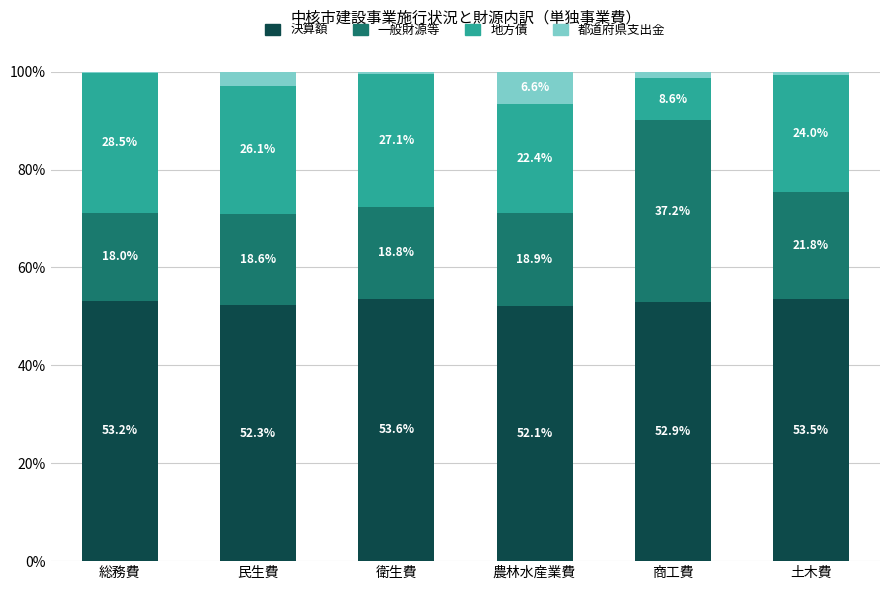

What value does the 決算額 series have at 民生費?

52.3